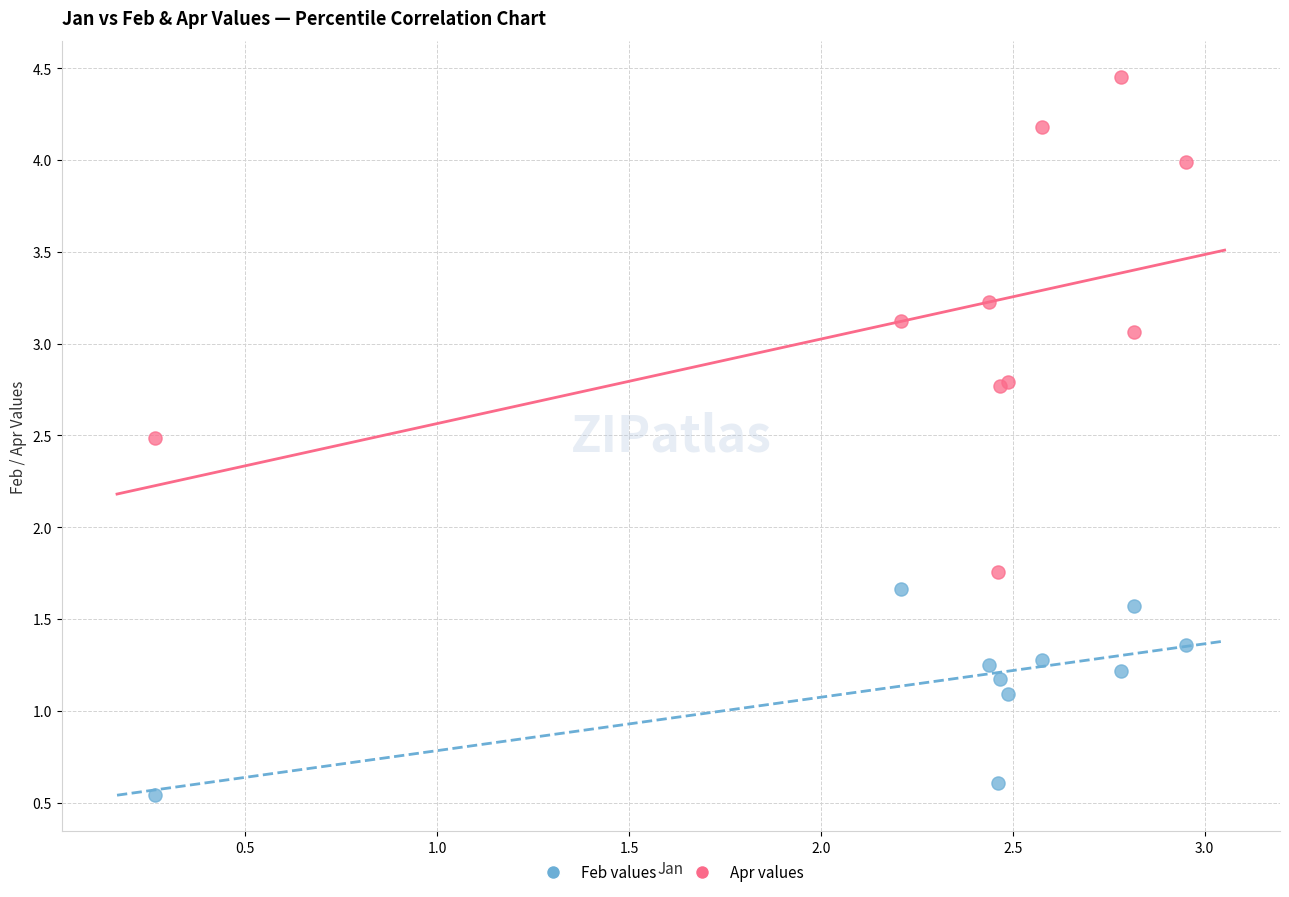

Which series contains the lowest Y value?

Feb values